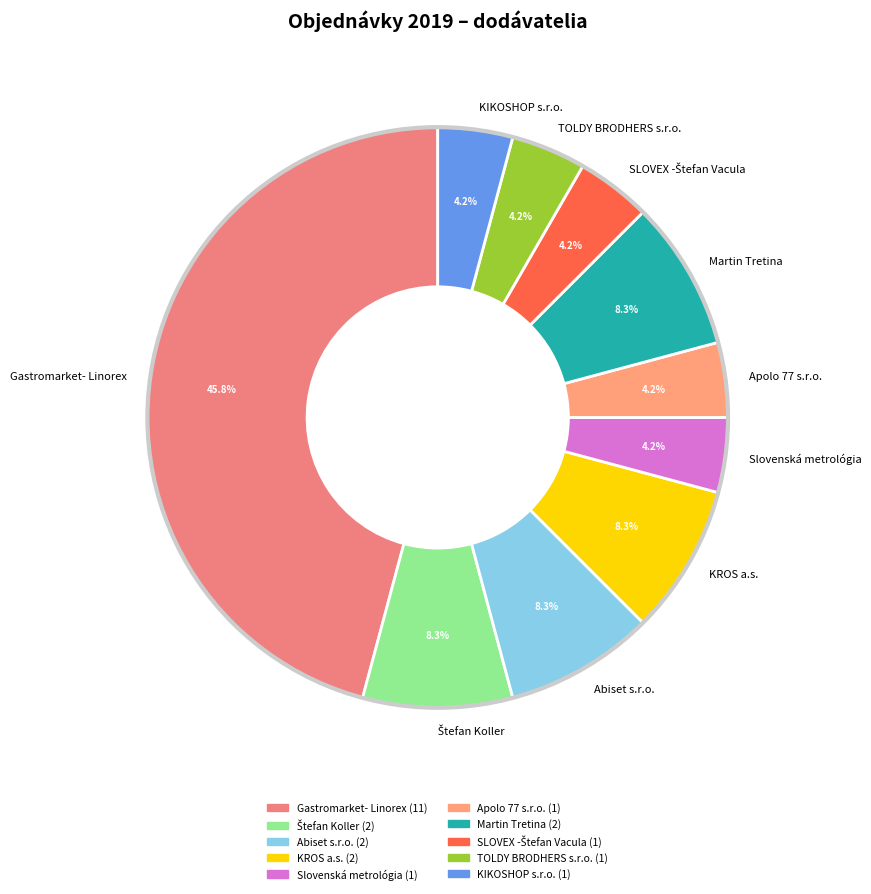

To the nearest percent, what is the average slice percentage?

10%